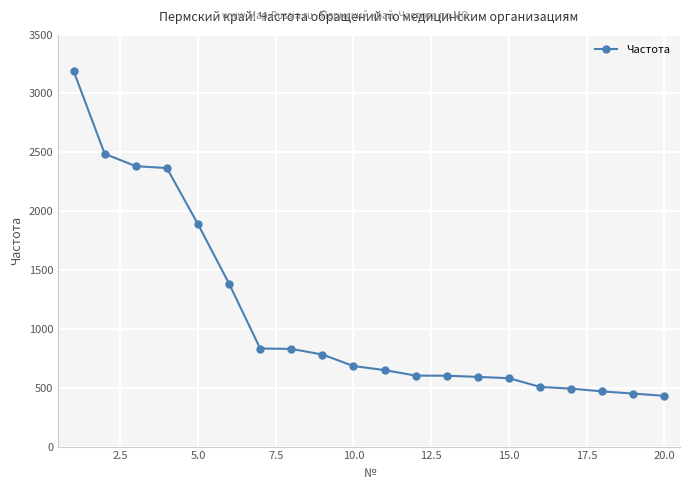

What is the value of the 3rd point from the left?

2382